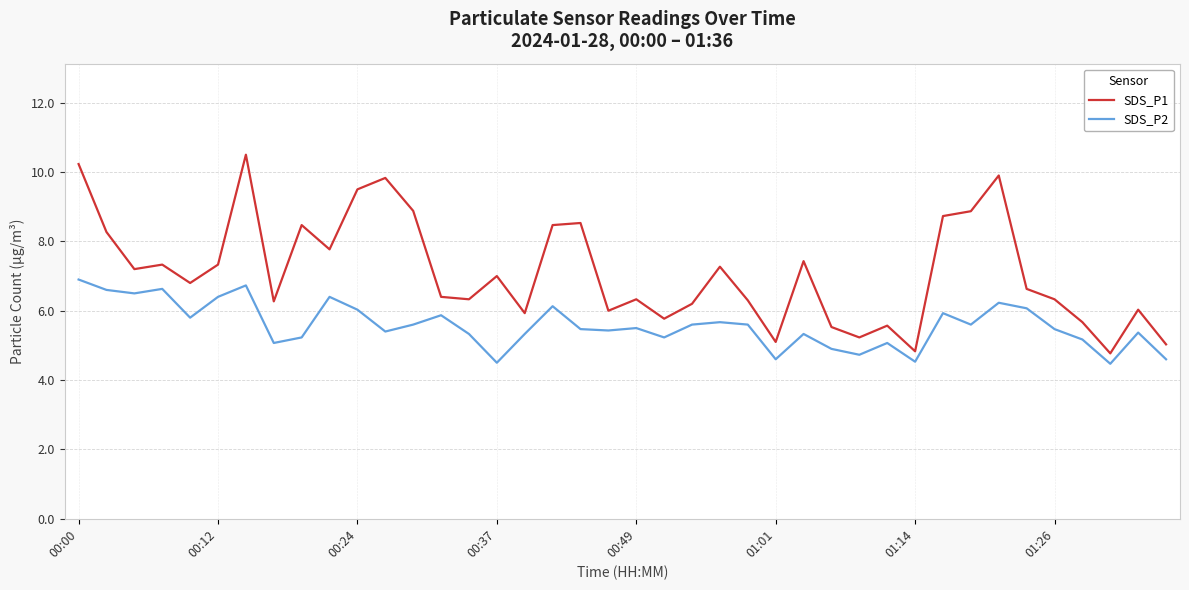

What is the maximum value shown in the chart?

10.5